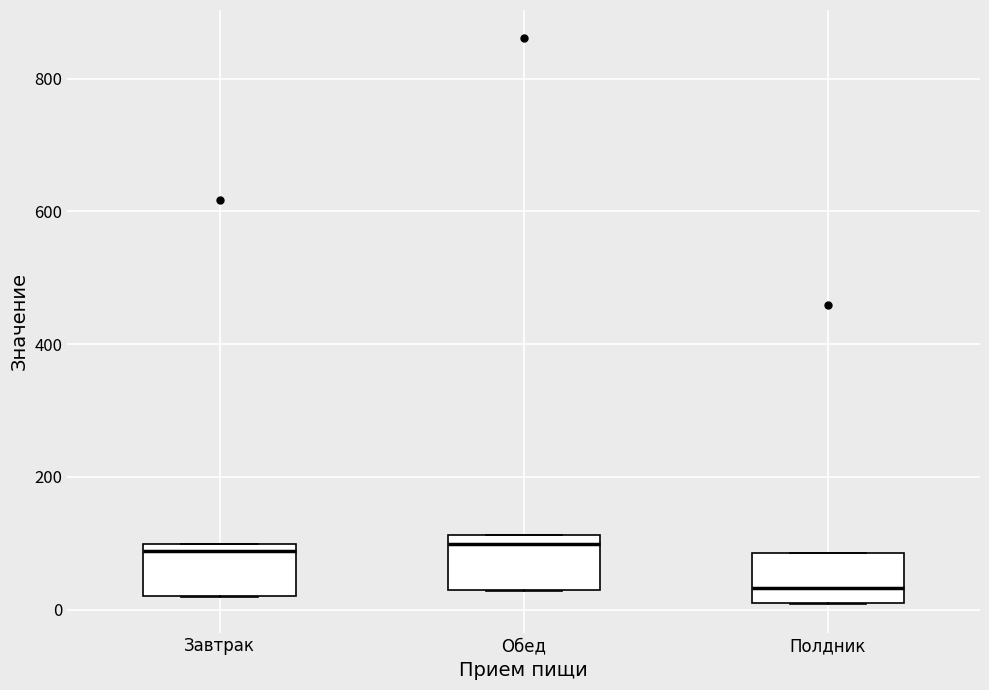

Reading left to right, transcribe this box plot: for each box, give where its median line is, the range the box spans, and where its two whiskers end, as read against the y-axis. The values are not printed on the chart, so give them approximately, as read against the axis.

Завтрак: median 80, box 20 to 100, whiskers 20 to 100
Обед: median 100, box 20 to 120, whiskers 20 to 120
Полдник: median 40, box 20 to 80, whiskers 0 to 80